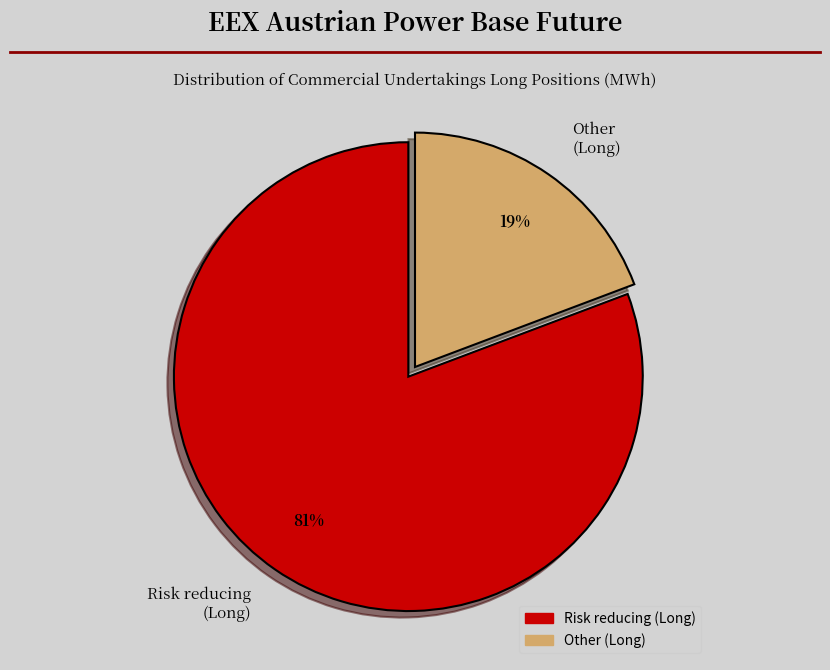

Is there any slice that represents more than half of the pie?

Yes